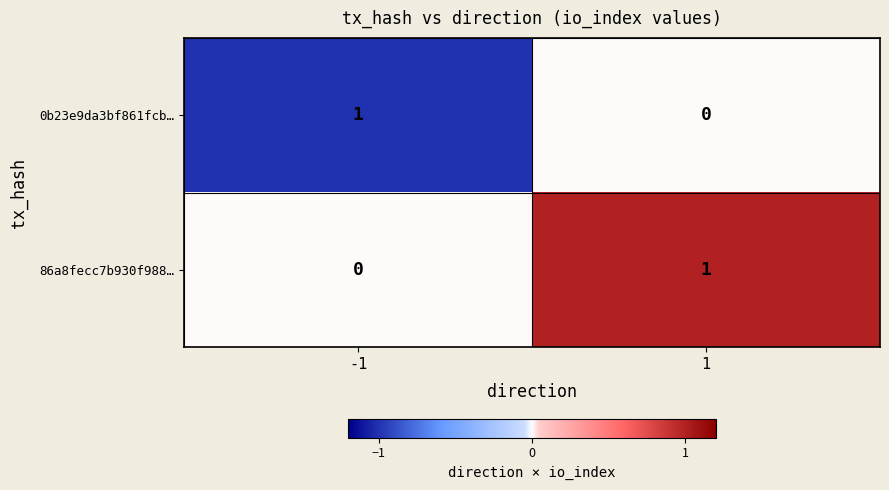

Rank the categories by 86a8fecc7b930f988… value from highest to lowest.

1, -1